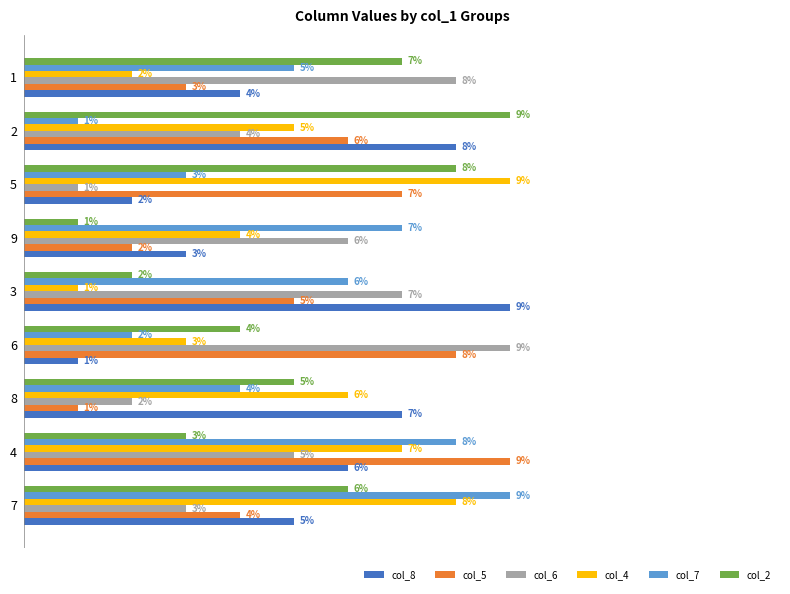

At 9, list the series in order from smallest to largest.

col_2, col_5, col_8, col_4, col_6, col_7